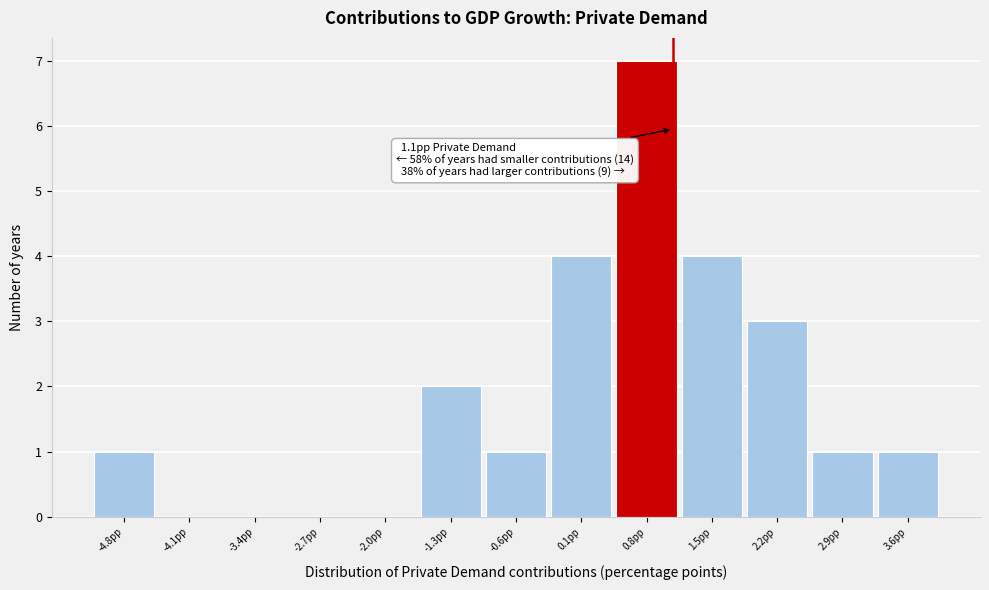

Which range on the x-axis has the tallest bar?

0.5 to 1.2